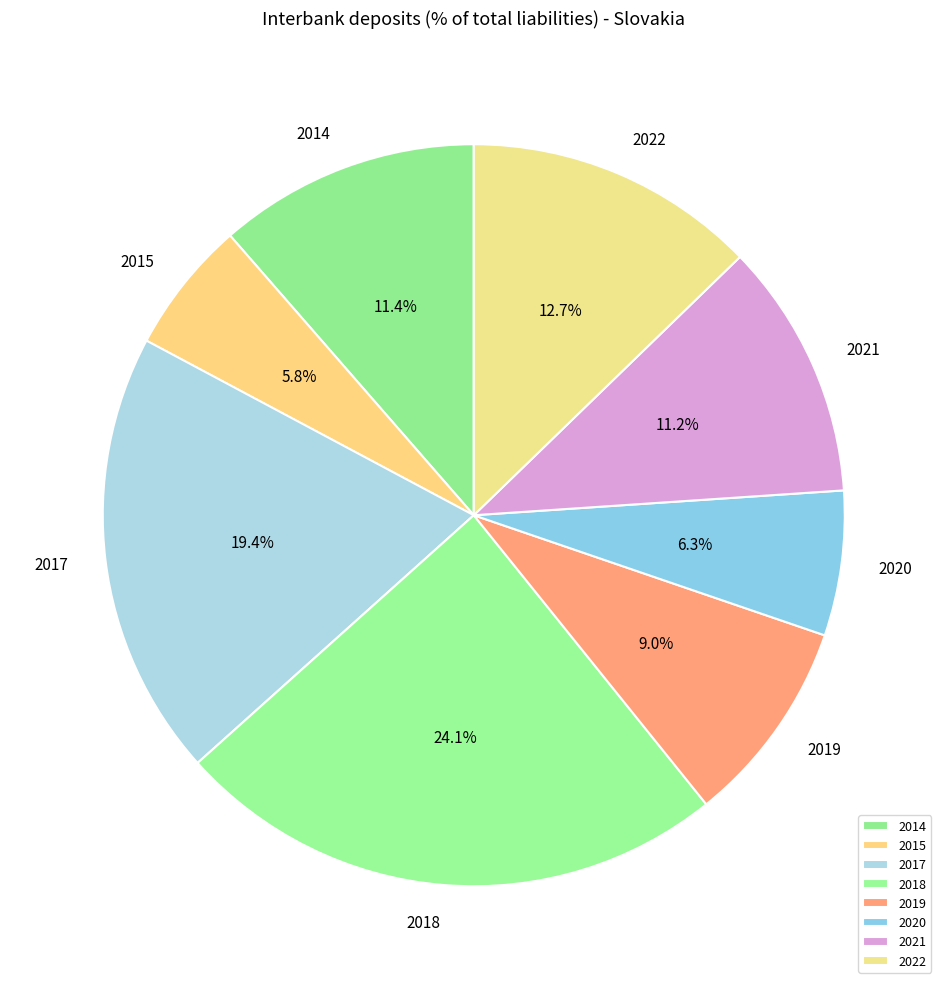

Does any single category account for the majority?

No